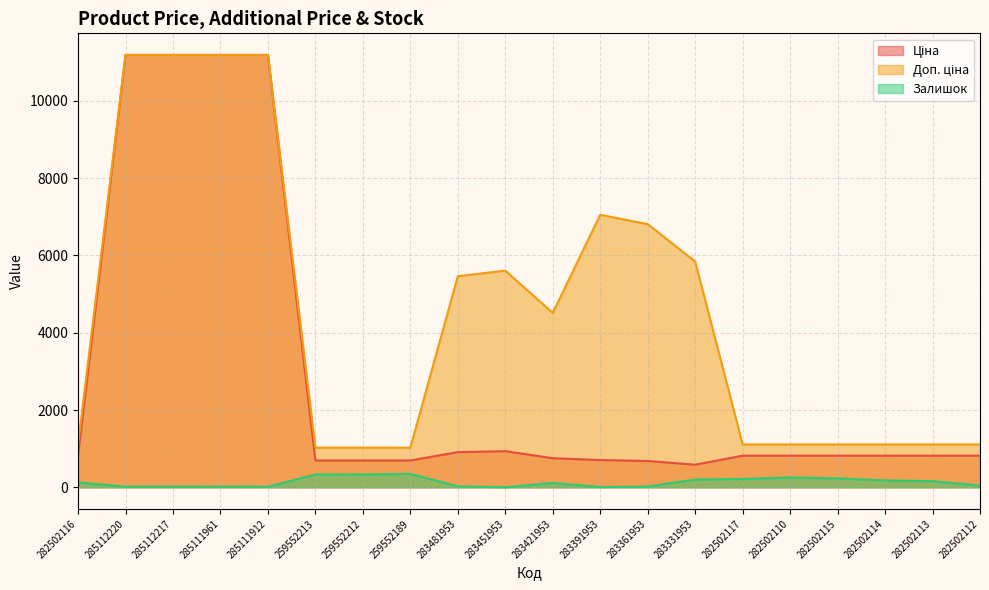

Does the chart have visible grid lines?

Yes